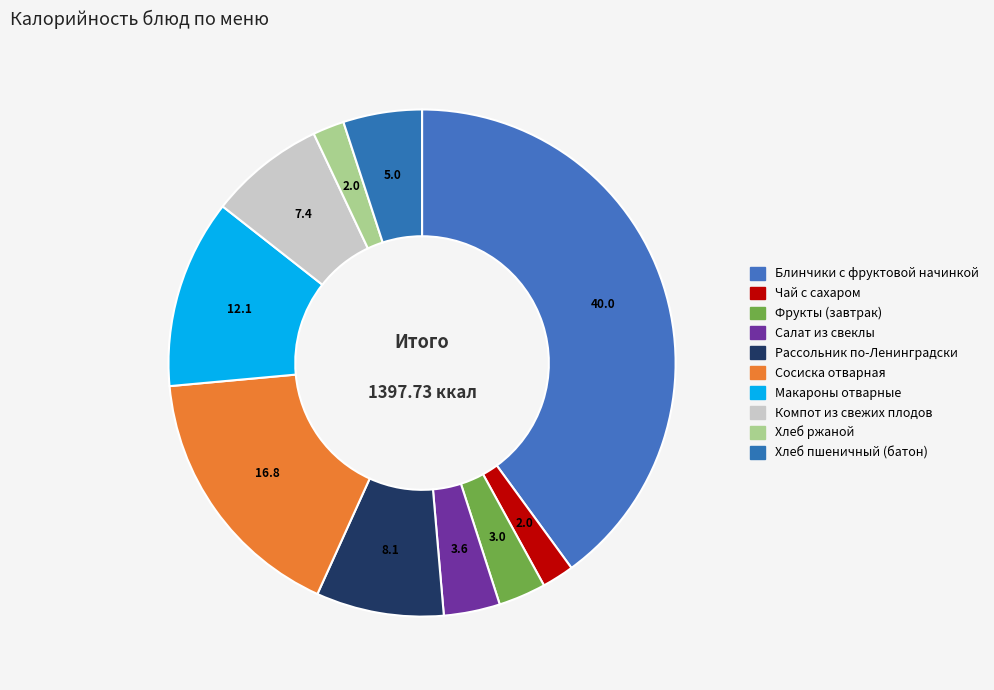

Rank the categories by value from highest to lowest.

Блинчики с фруктовой начинкой, Сосиска отварная, Макароны отварные, Рассольник по-Ленинградски, Компот из свежих плодов, Хлеб пшеничный (батон), Салат из свеклы, Фрукты (завтрак), Чай с сахаром, Хлеб ржаной